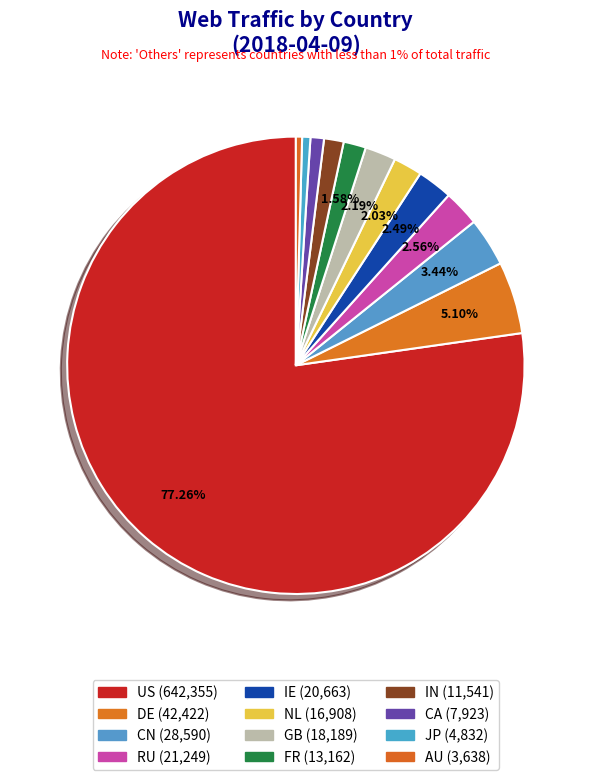

How many segments does this pie chart have?

12